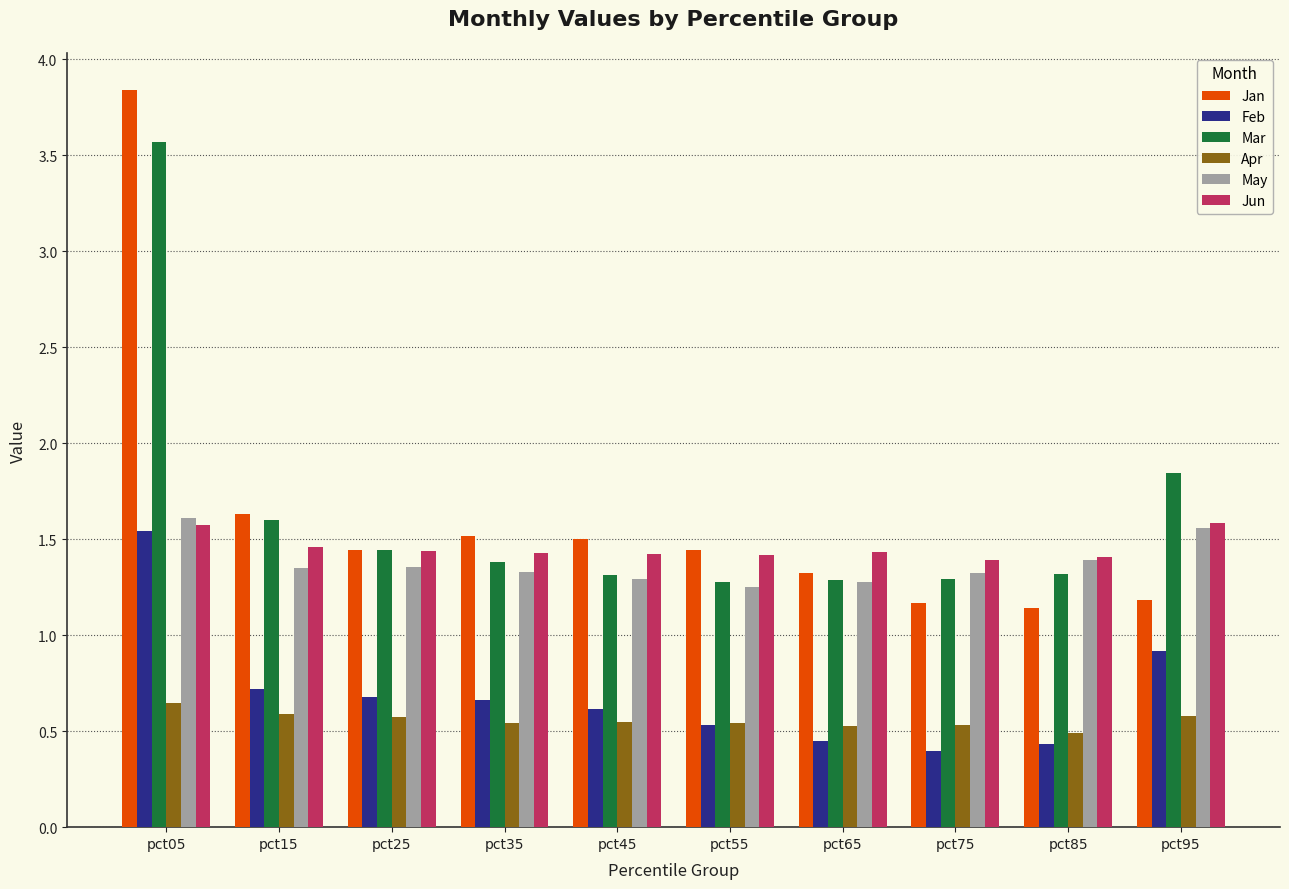

Between pct05 and pct65, which series saw the biggest shift?

Jan